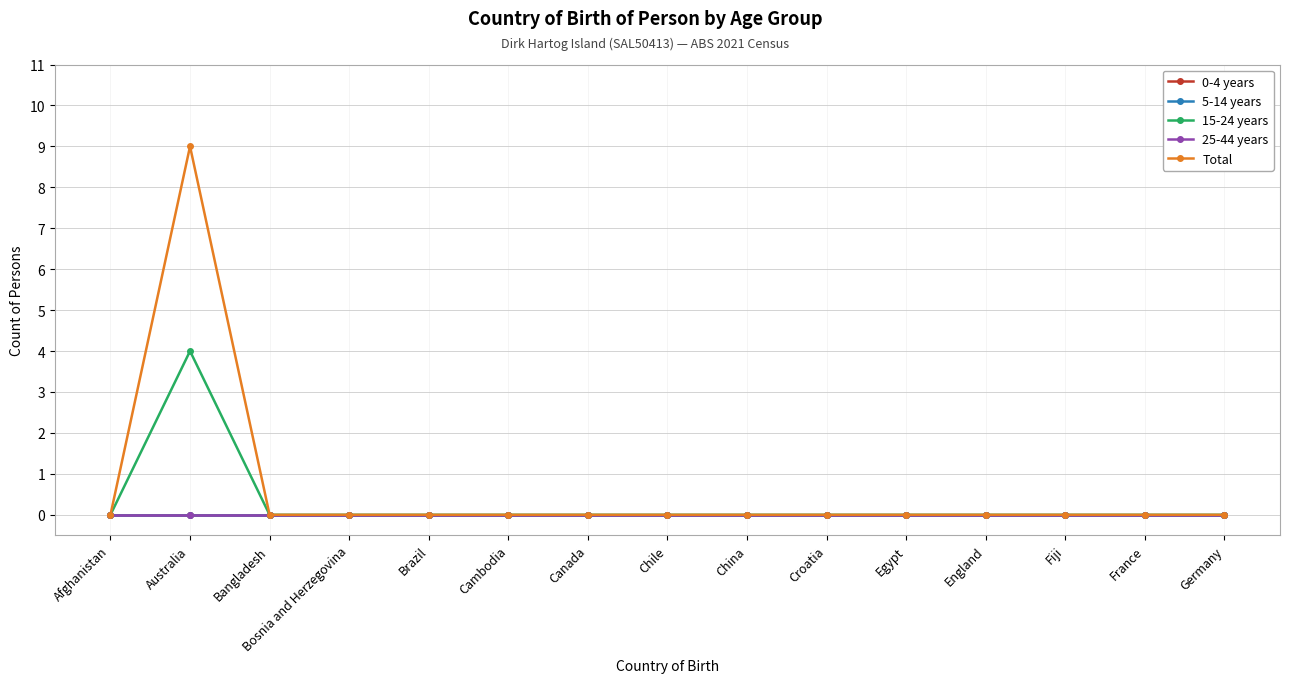

Is this an area chart (filled region under the line)?

No